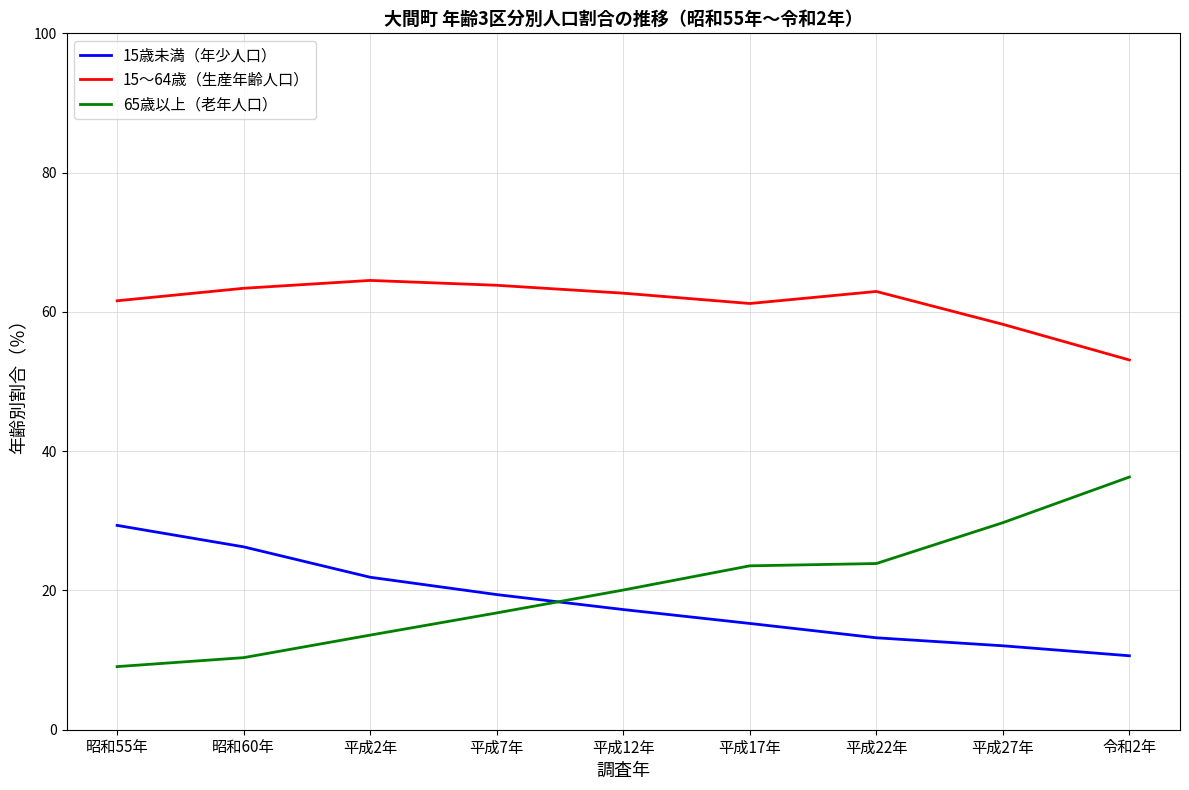

Which category has the lowest value in the 15～64歳（生産年齢人口） series?

令和2年